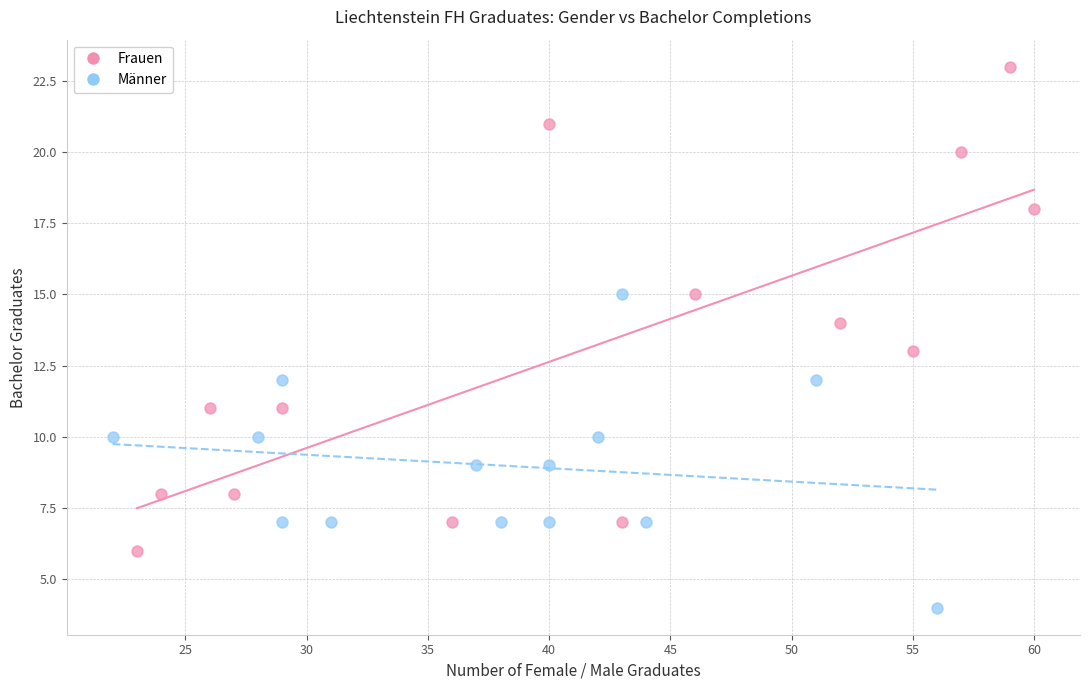

Which series reaches the minimum Y coordinate?

Männer